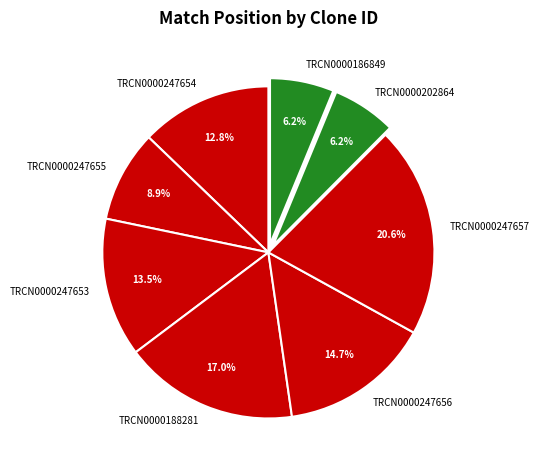

True or false: TRCN0000247655 accounts for 9% of the total.

True